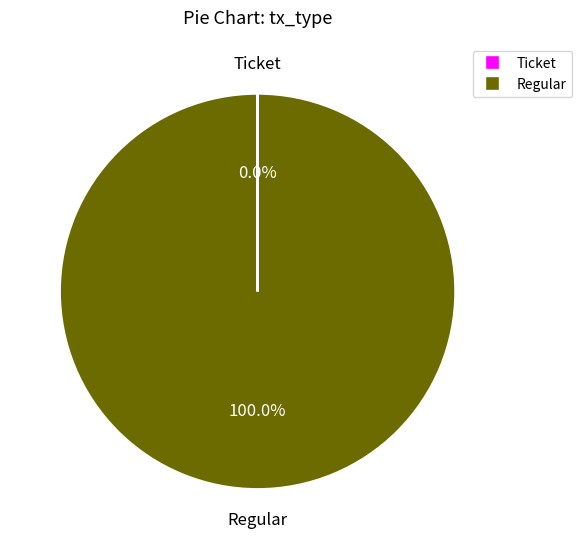

Which category has the biggest portion of the pie?

Regular